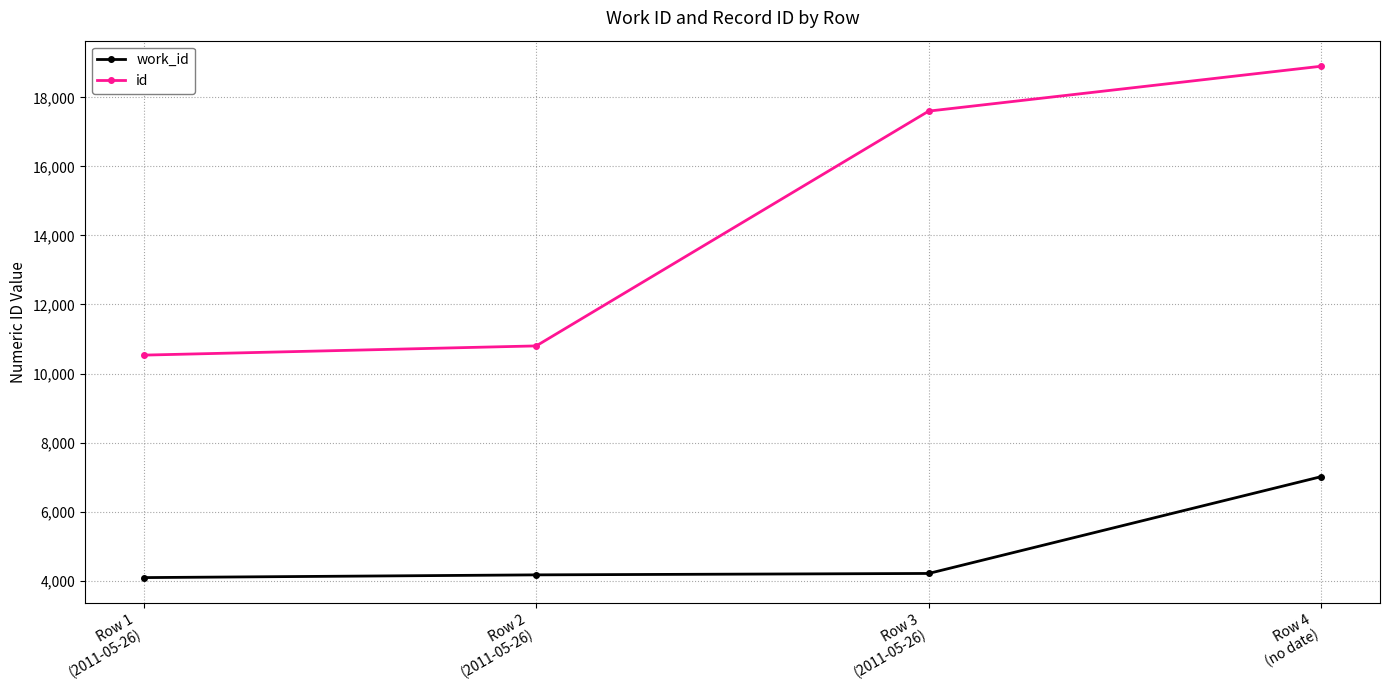

At how many categories does at least one series exceed 11909?

2